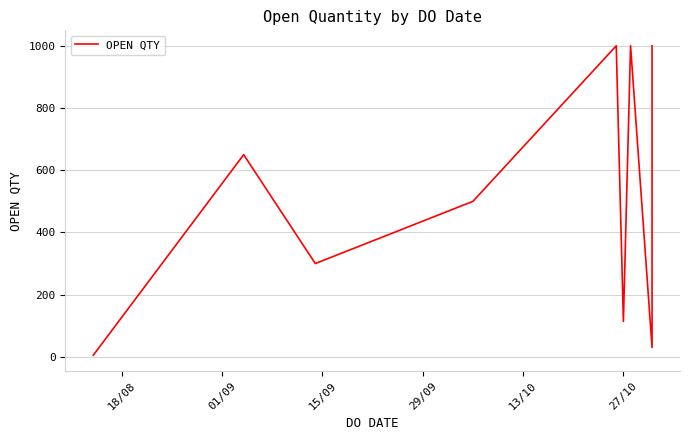

At which category does the data reach its first local valley?

15/09